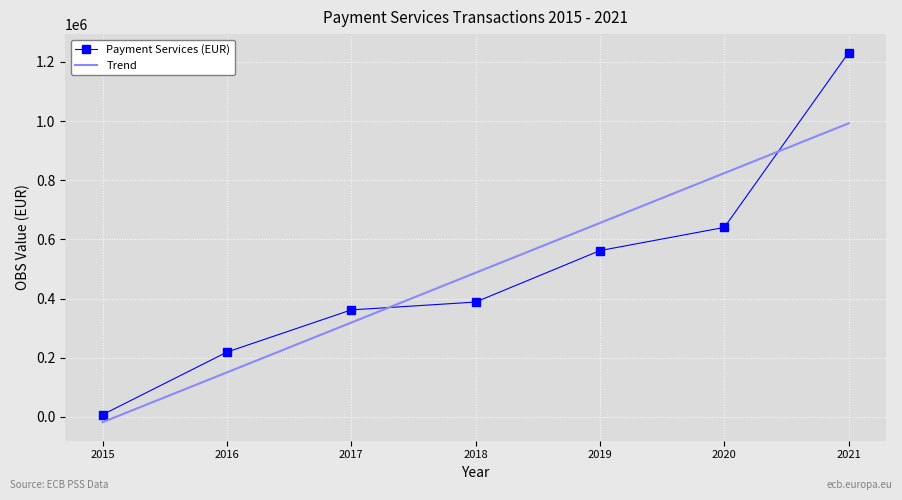

At which category is the sum across all series the highest?

2021